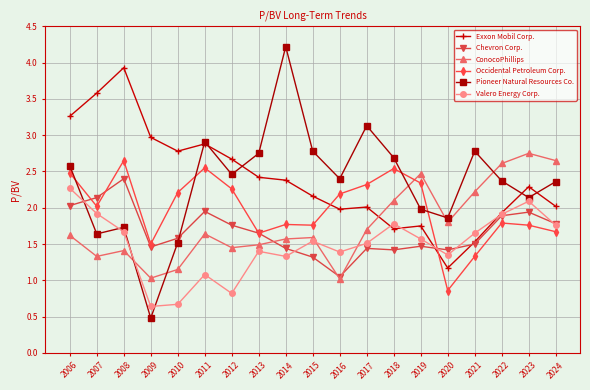

What is the total value across all series at 2022?

12.5